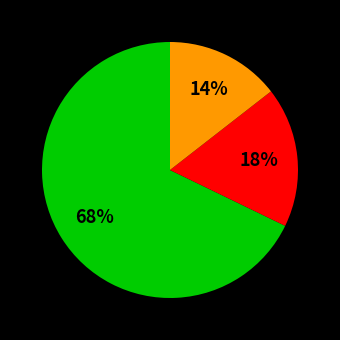

How many slices are in this pie chart?

3